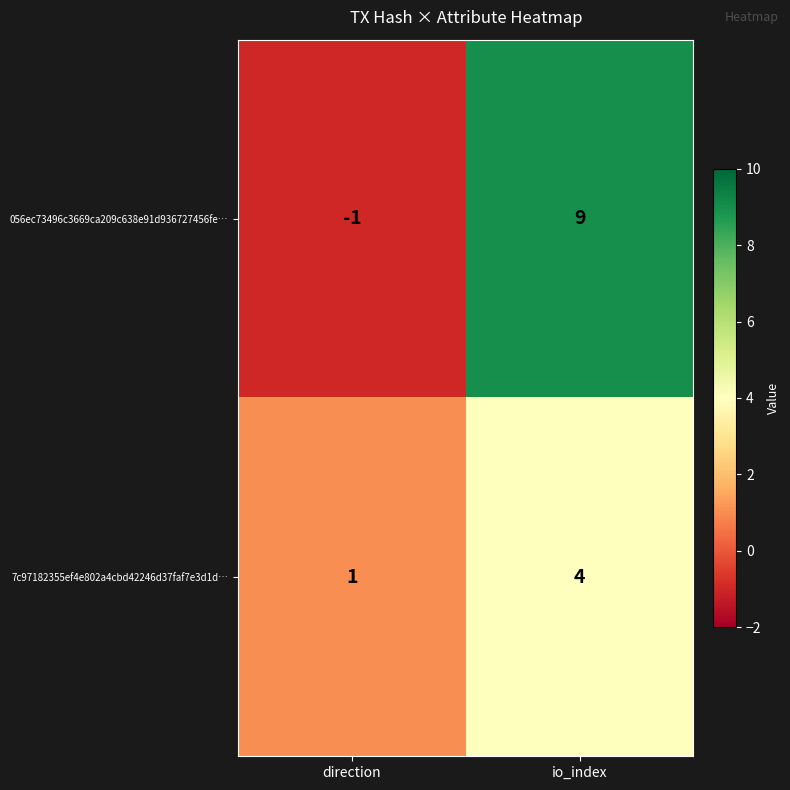

Reading right to left, transcribe all the data shown in this chart.

056ec73496c3669ca209c638e91d936727456fe…: io_index=9	direction=-1
7c97182355ef4e802a4cbd42246d37faf7e3d1d…: io_index=4	direction=1